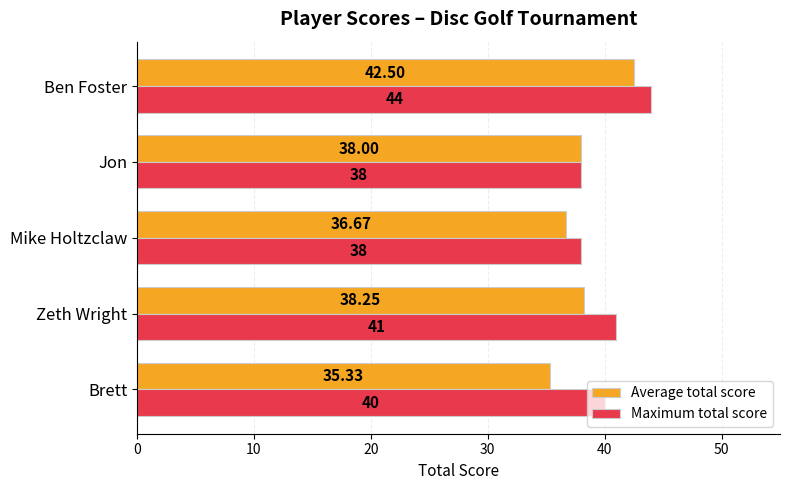

At Zeth Wright, list the series in order from smallest to largest.

Average total score, Maximum total score